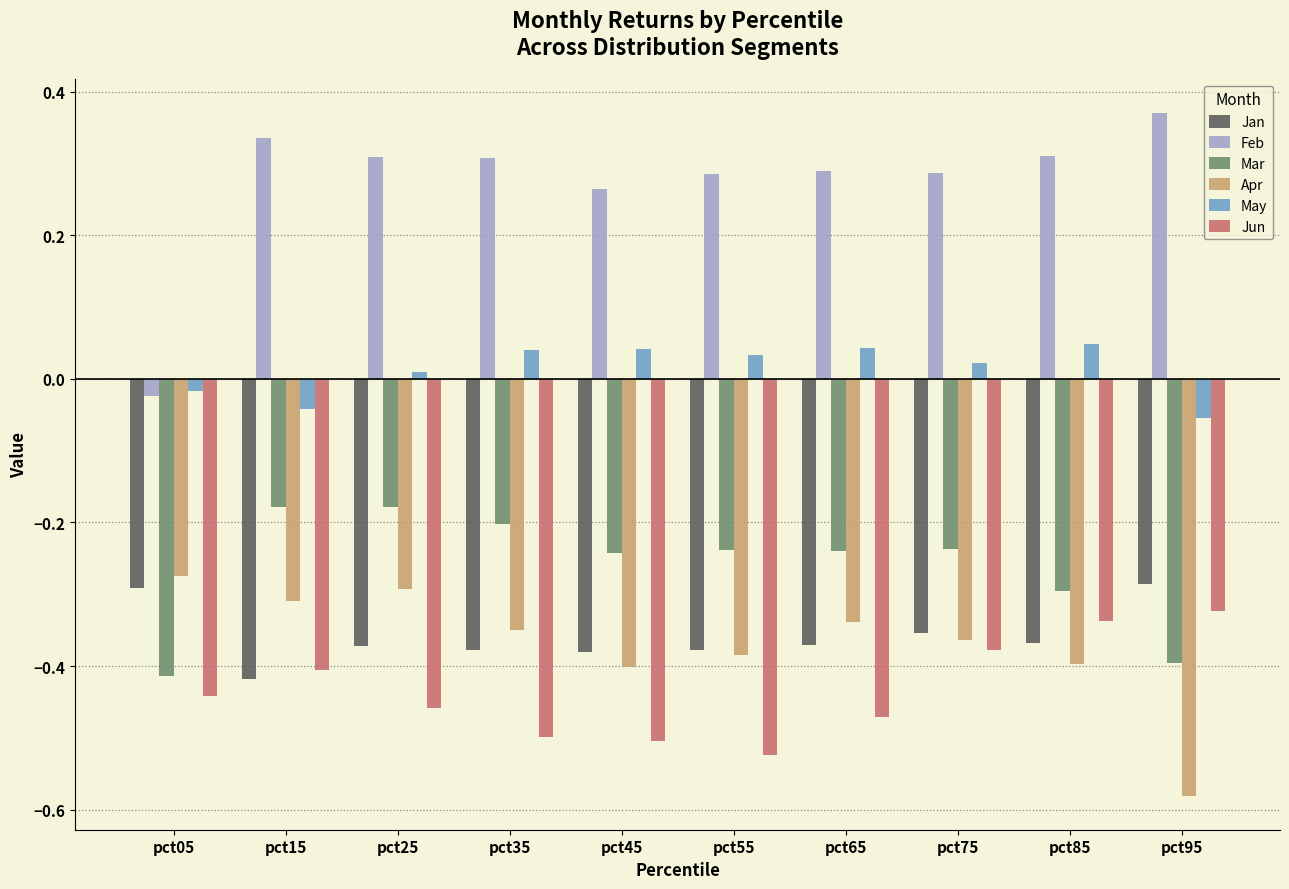

The value of Jun at pct95 is -0.3. True or false?

True